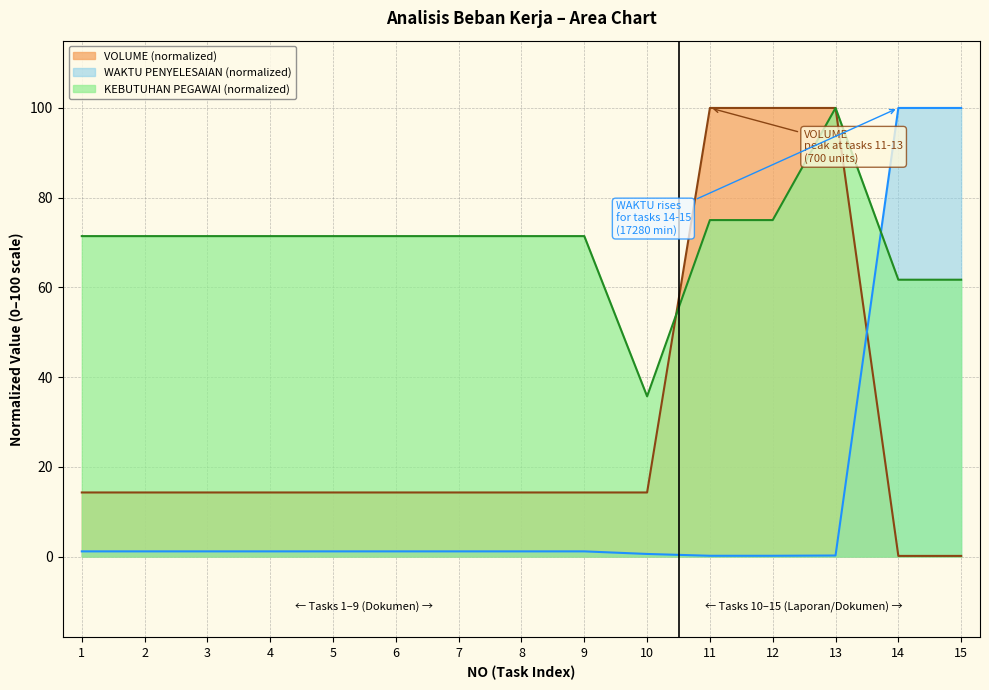

Rank the series at 14 from highest to lowest value.

WAKTU PENYELESAIAN (normalized), KEBUTUHAN PEGAWAI (normalized), VOLUME (normalized)